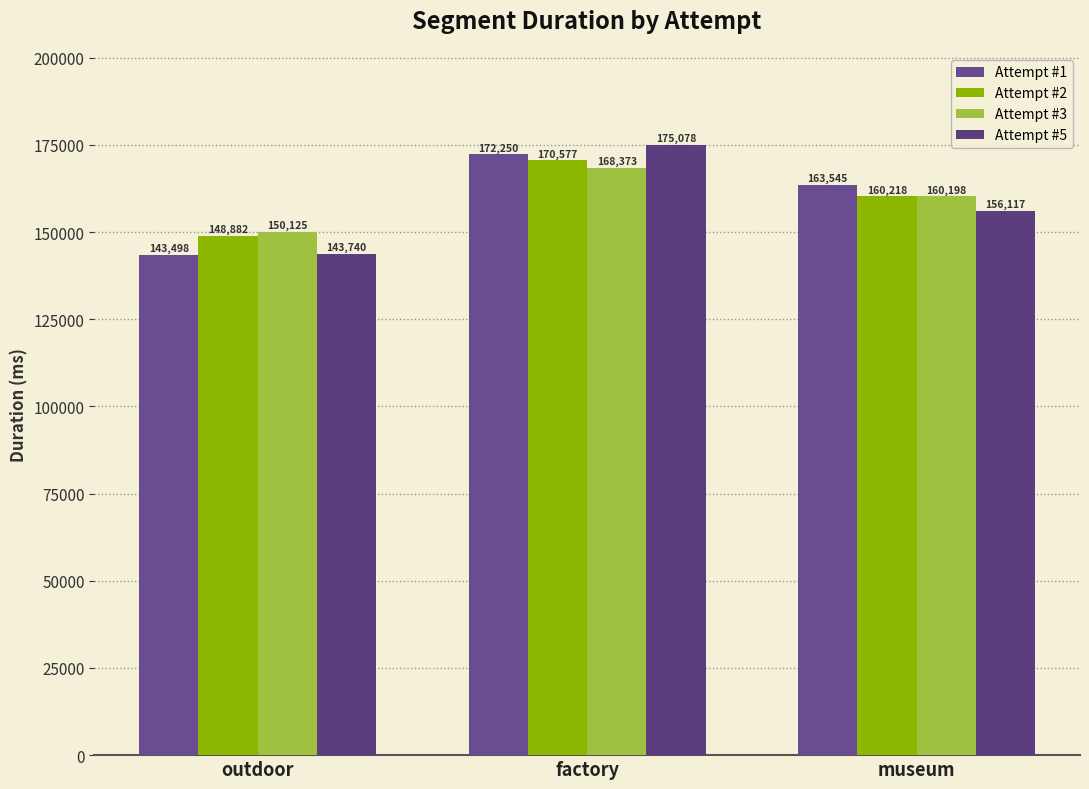

What is the label of the 3rd bar from the right?

outdoor